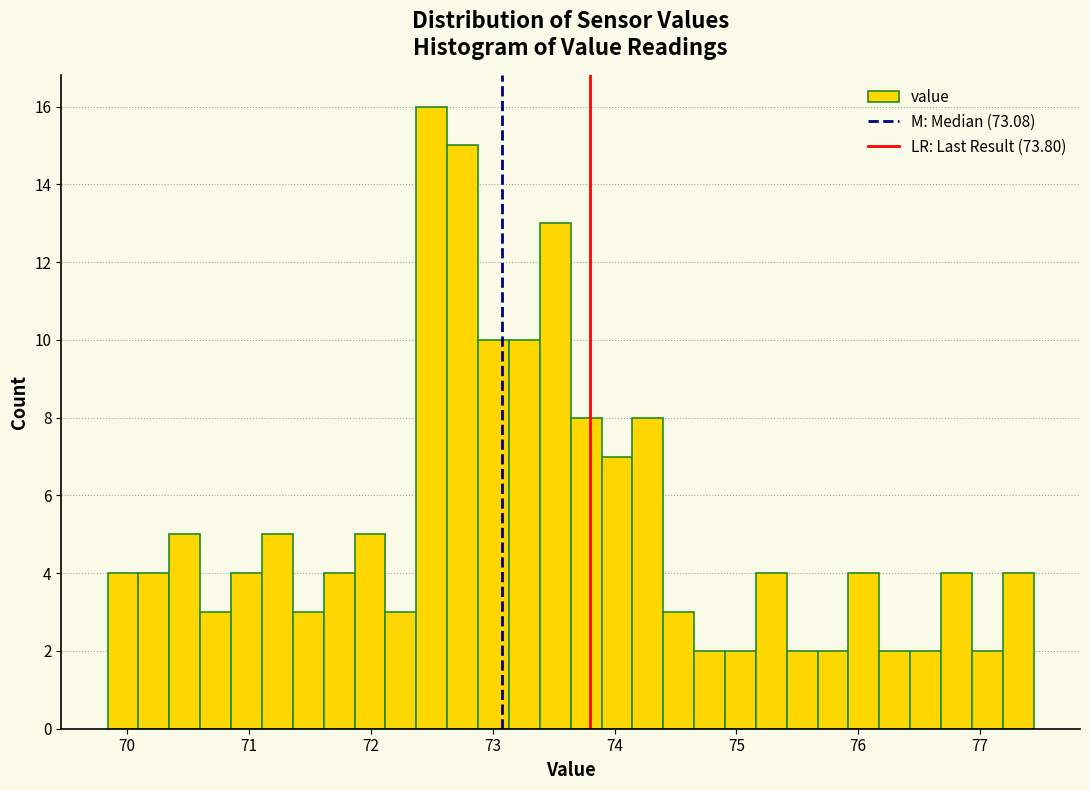

Read against the x-axis, roughly where is the centre of the tallest bar?

72.5